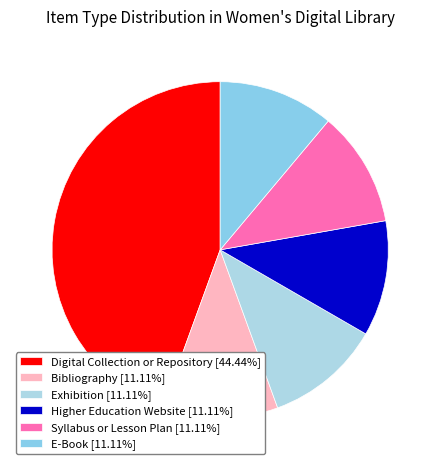

Combined, do Digital Collection or Repository and Syllabus or Lesson Plan account for over 50%?

Yes